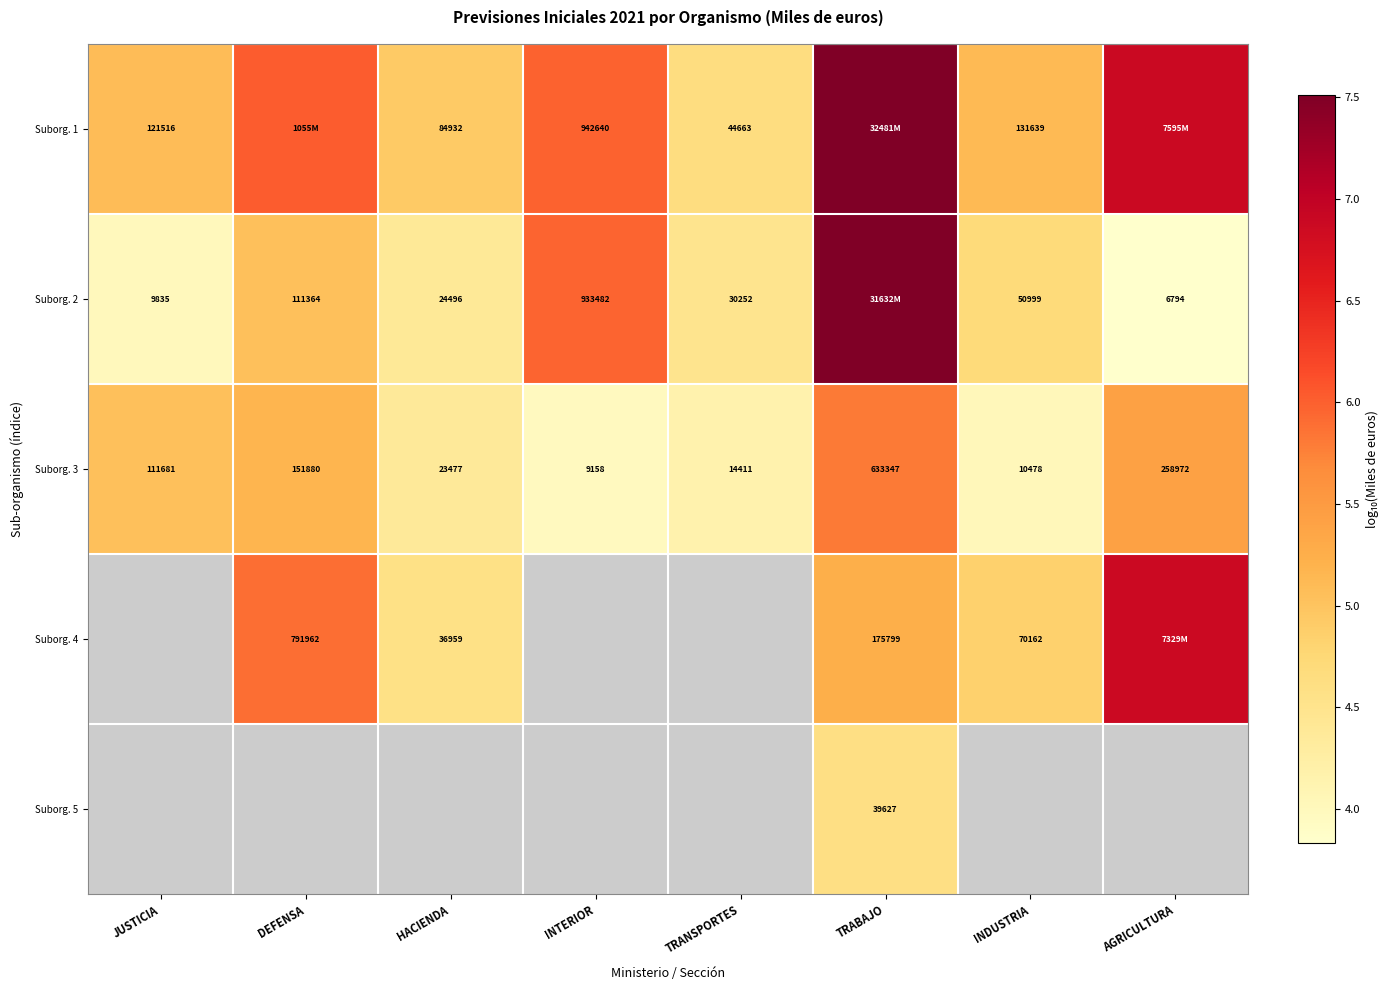

Where is Suborg. 3 nearest to the value 321252?

AGRICULTURA